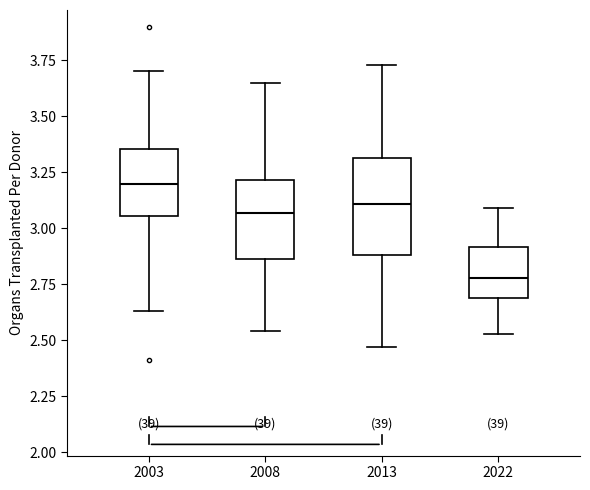

Reading left to right, transcribe this box plot: for each box, give where its median line is, the range the box spans, and where its two whiskers end, as read against the y-axis. The values are not printed on the chart, so give them approximately, as read against the axis.

2003: median 3.20, box 3.05 to 3.35, whiskers 2.65 to 3.70
2008: median 3.05, box 2.85 to 3.20, whiskers 2.55 to 3.65
2013: median 3.10, box 2.90 to 3.30, whiskers 2.45 to 3.75
2022: median 2.80, box 2.70 to 2.90, whiskers 2.55 to 3.10